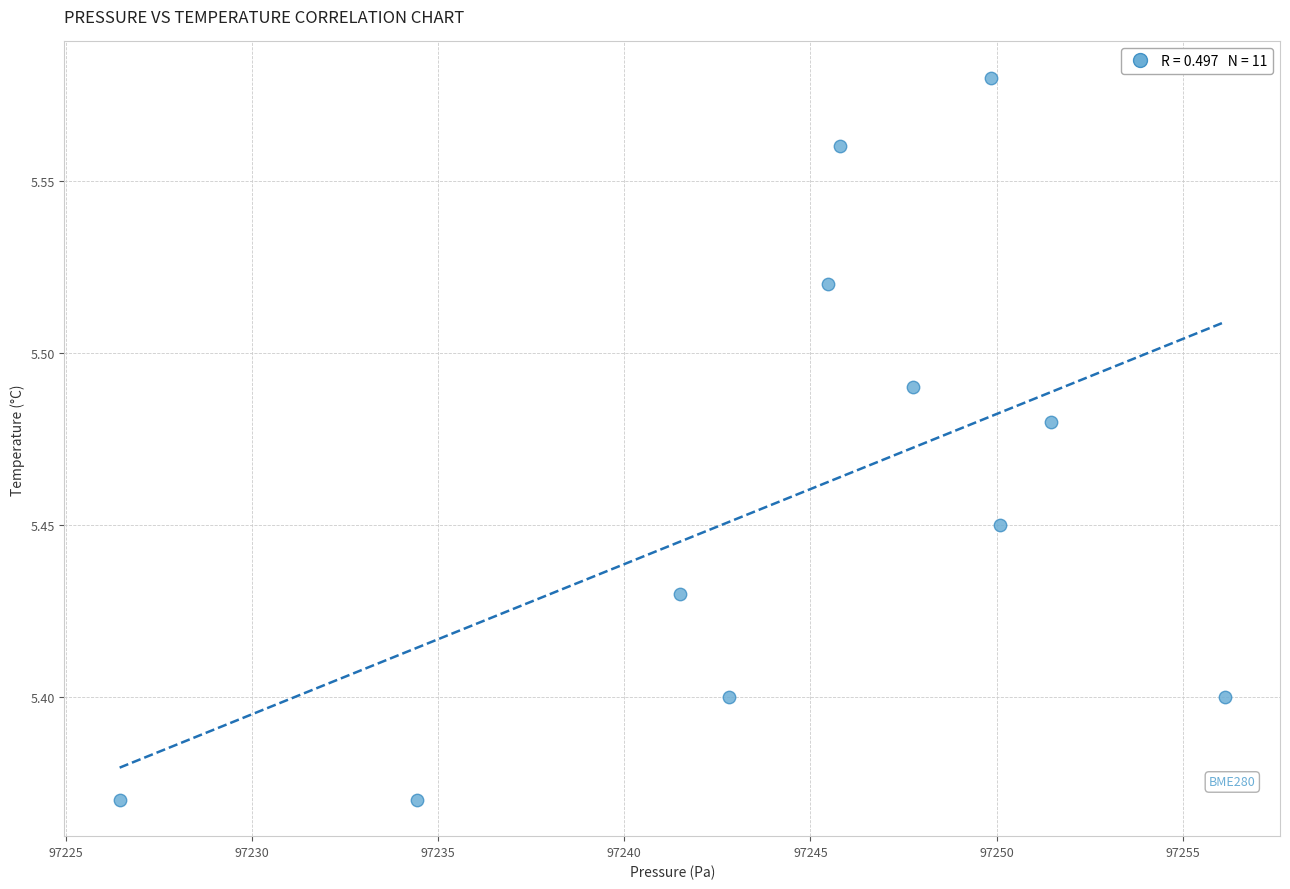

What is the average X value?

97244.7